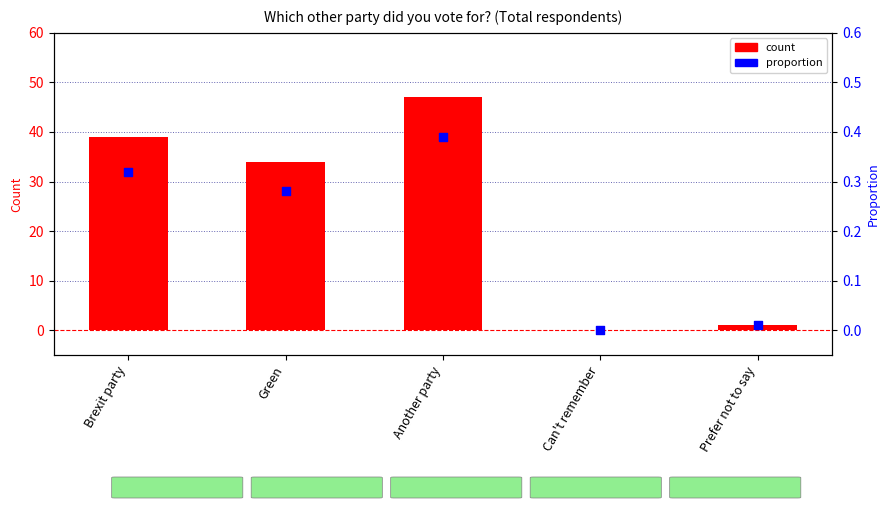

Is the value of proportion at Prefer not to say greater than the value of count at Green?

No